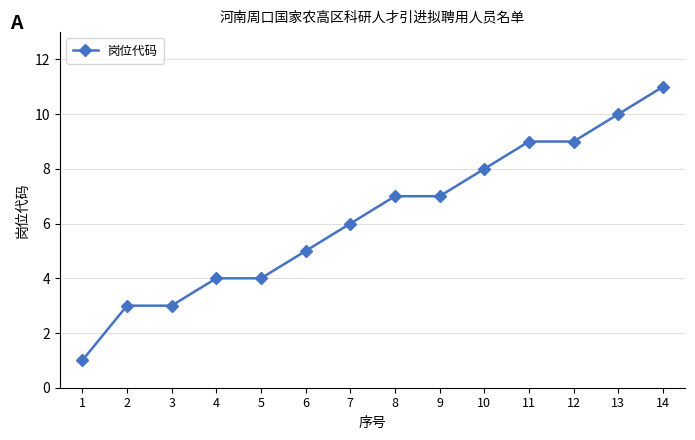

What is the approximate value at 12?

9